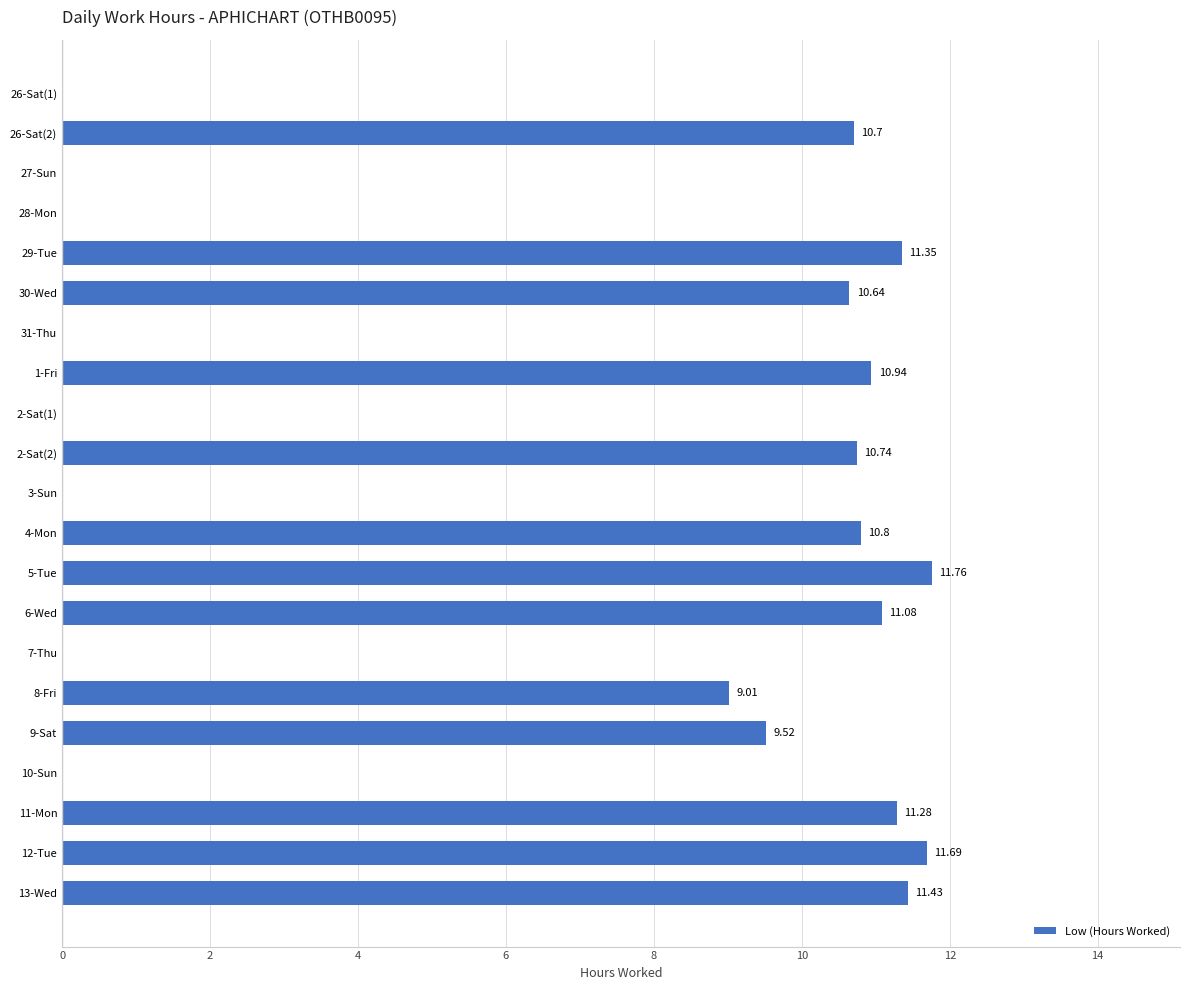

What is the ratio of the value at 4-Mon to the value at 8-Fri?

1.2